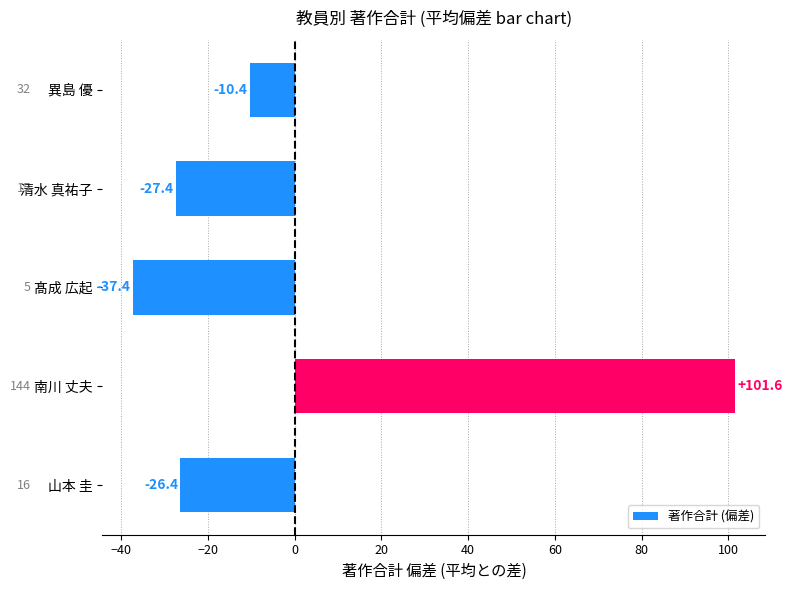

The value at 異島 優 is -10.4. True or false?

True